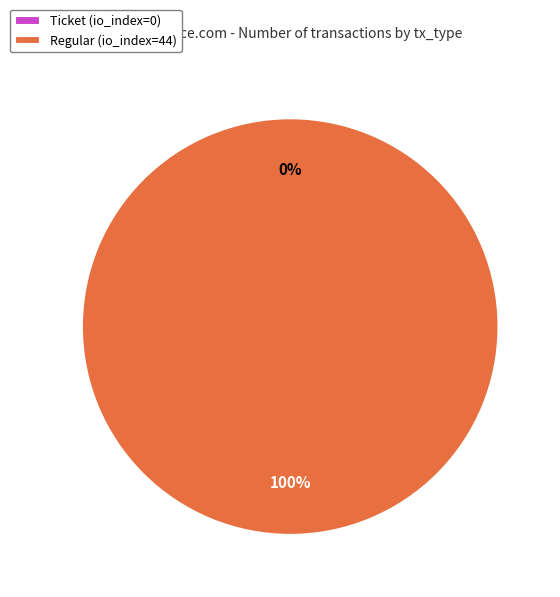

Which category accounts for the majority?

Regular (io_index=44)